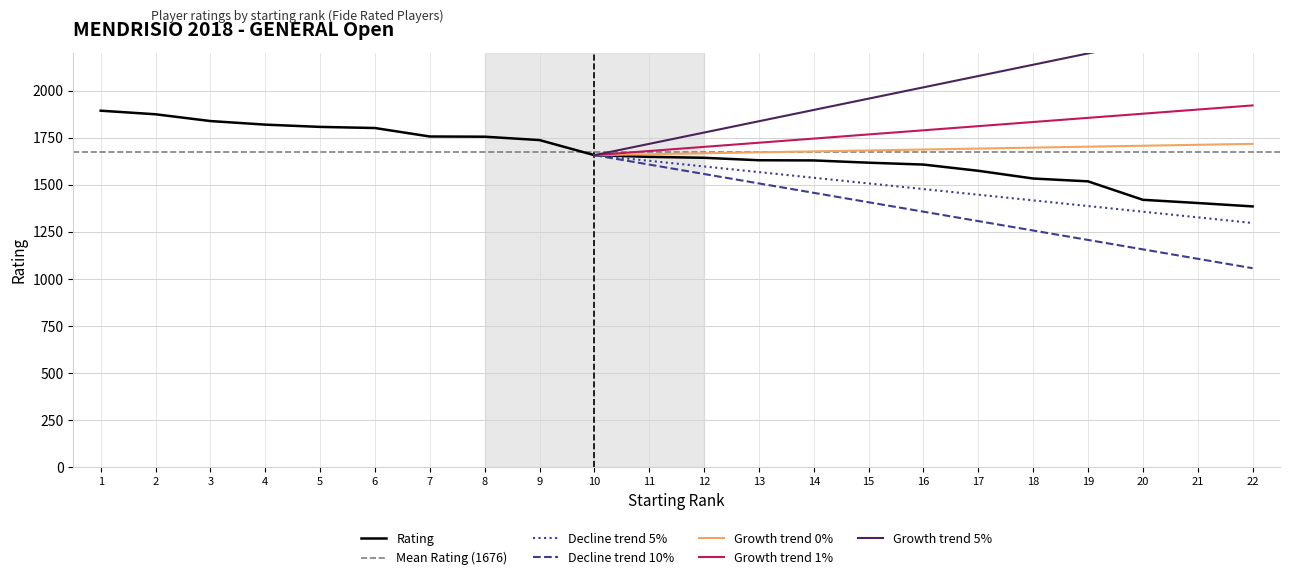

What is the minimum value for Rating?

1385